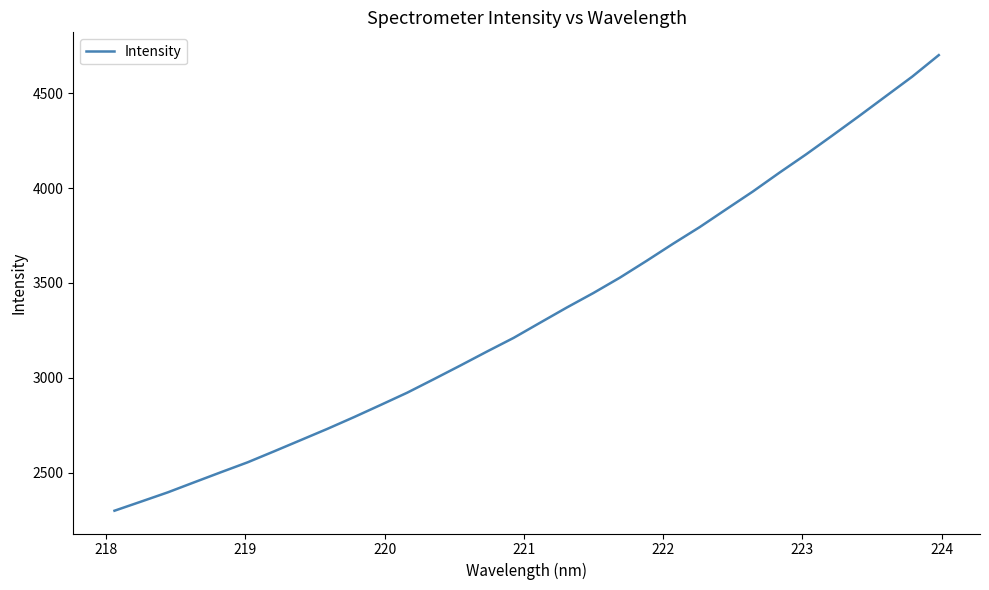

What is the greatest value displayed?

4699.9